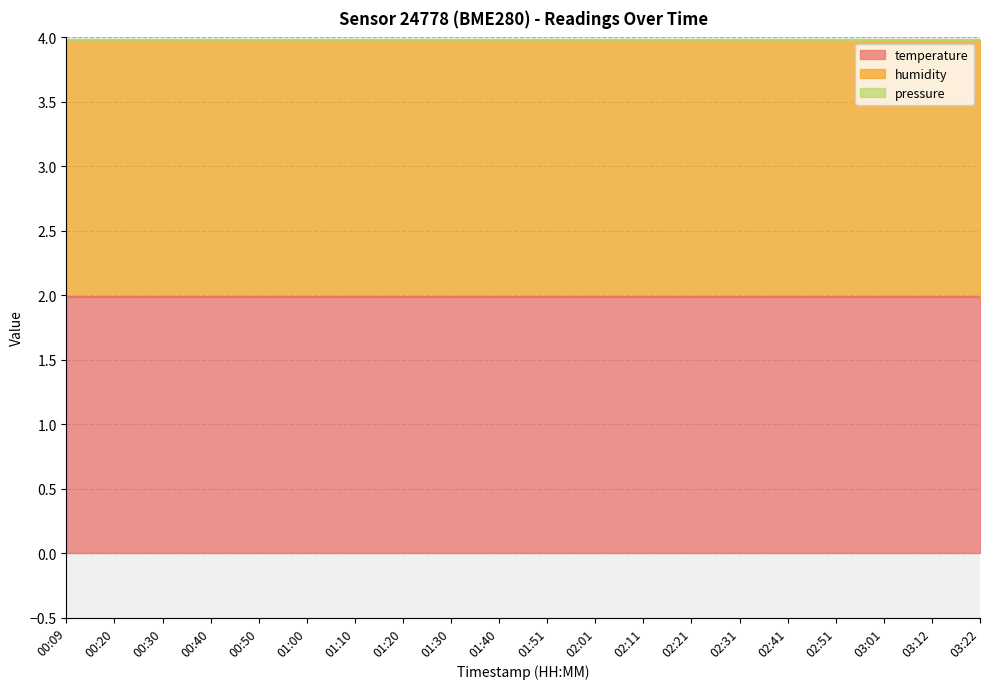

True or false: pressure has more than 0 interior local peaks.

False